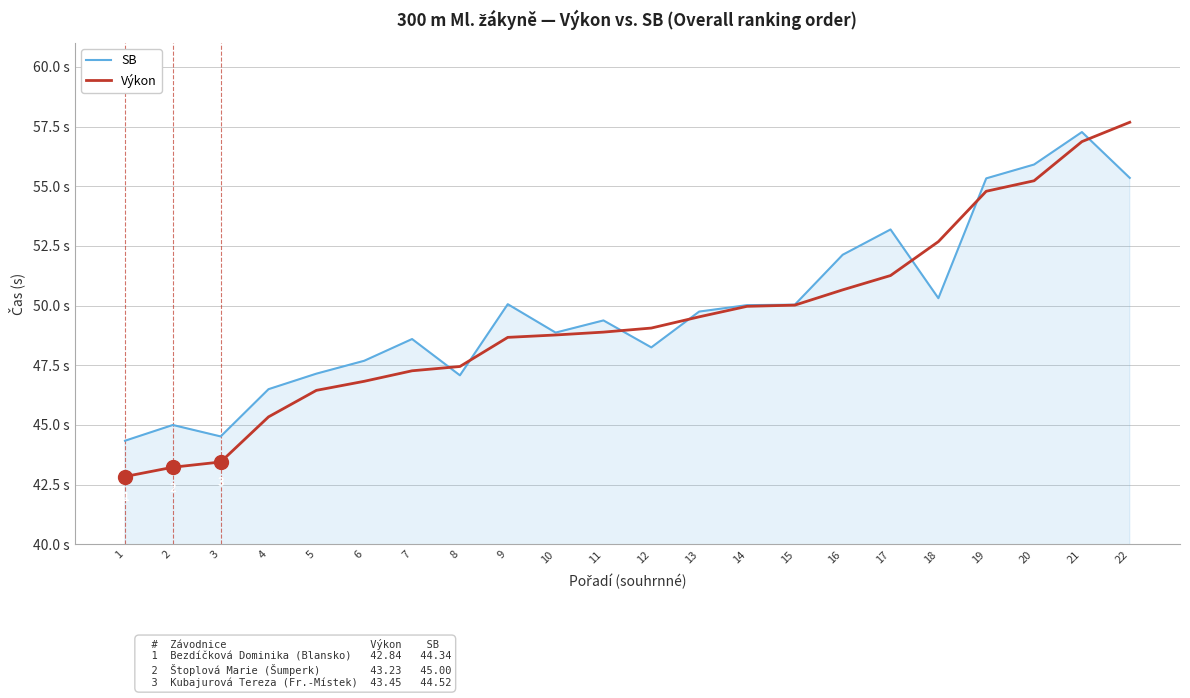

Is the value of Výkon at 18 greater than the value of SB at 12?

Yes